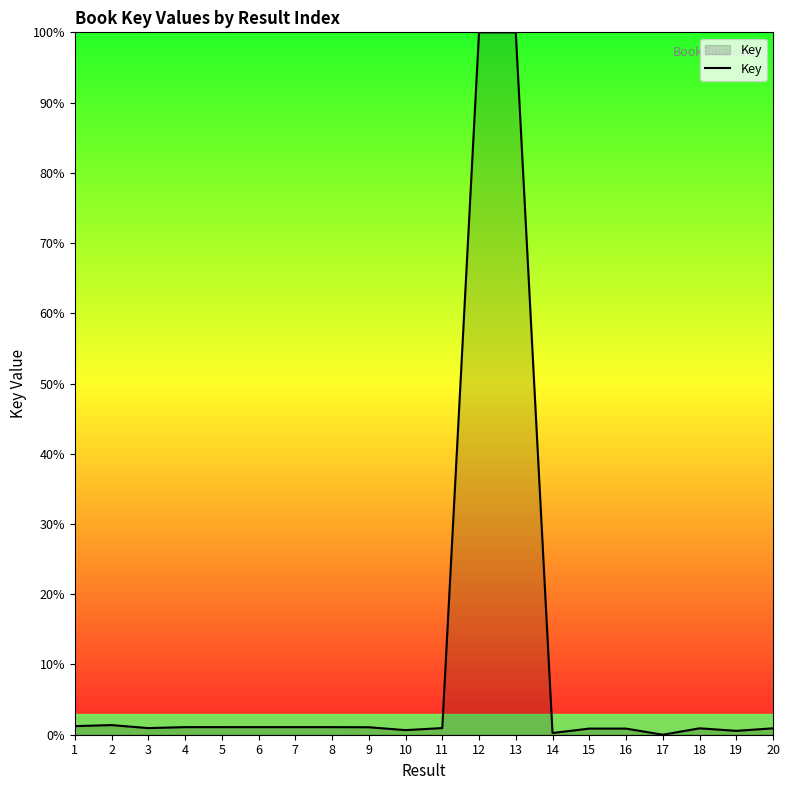

How many distinct data groups are displayed?

1